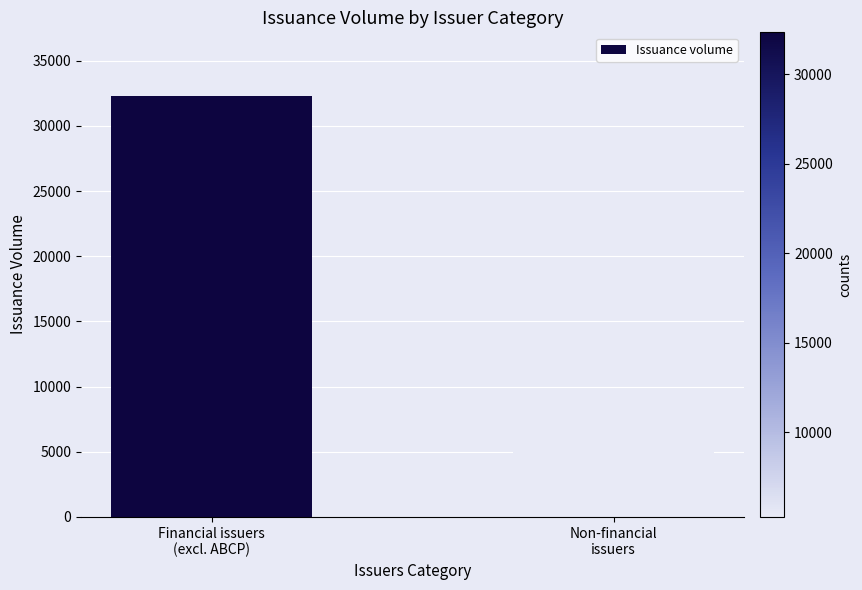

List the labels in order of value, largest first.

Financial issuers
(excl. ABCP), Non-financial
issuers